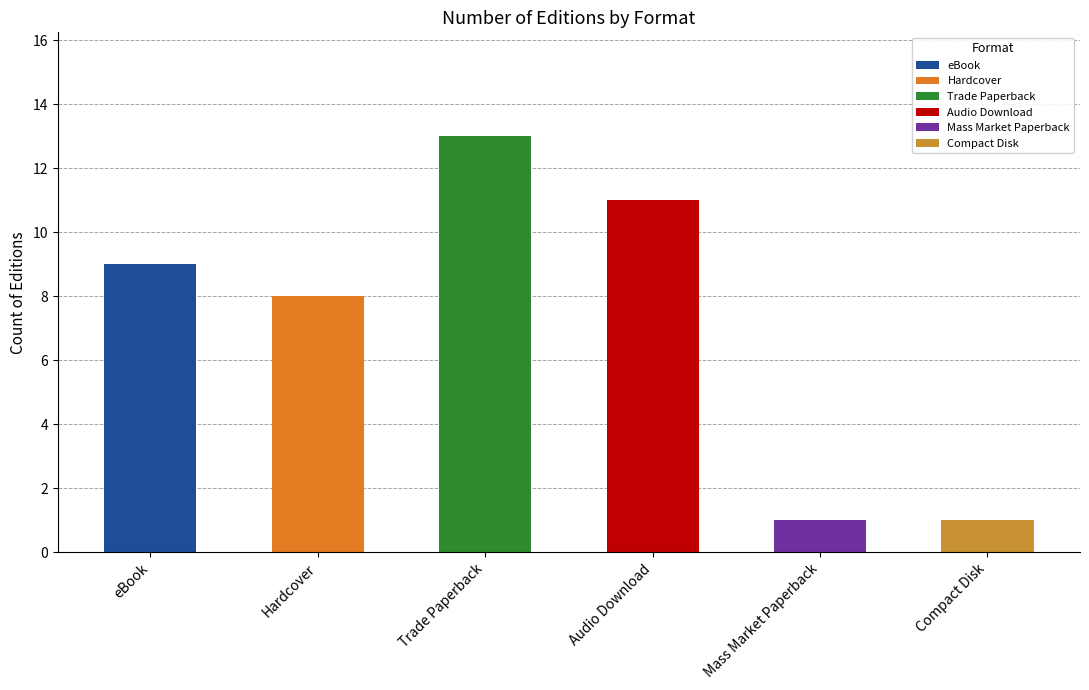

What is the value of the 2nd bar from the left?

8